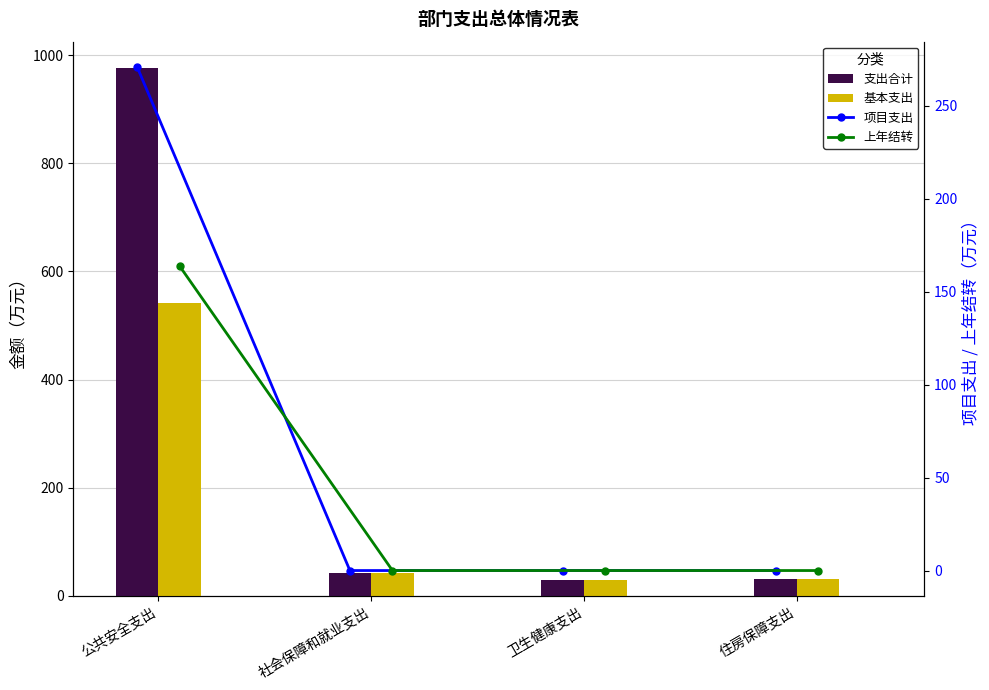

Which series has the largest total across all categories?

支出合计